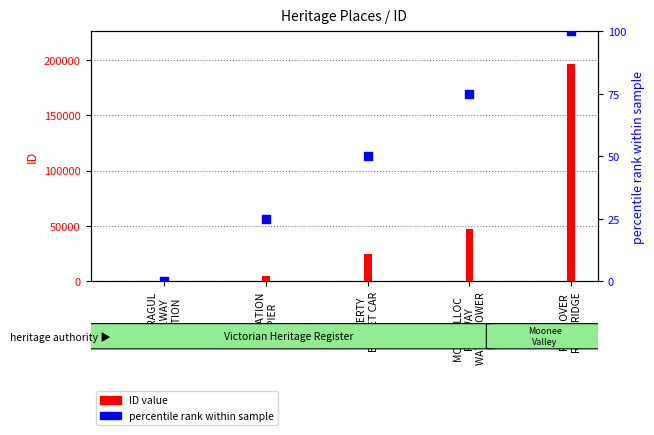

What is the total value across all series at TAGGERTY
BUFFET CAR?

24335